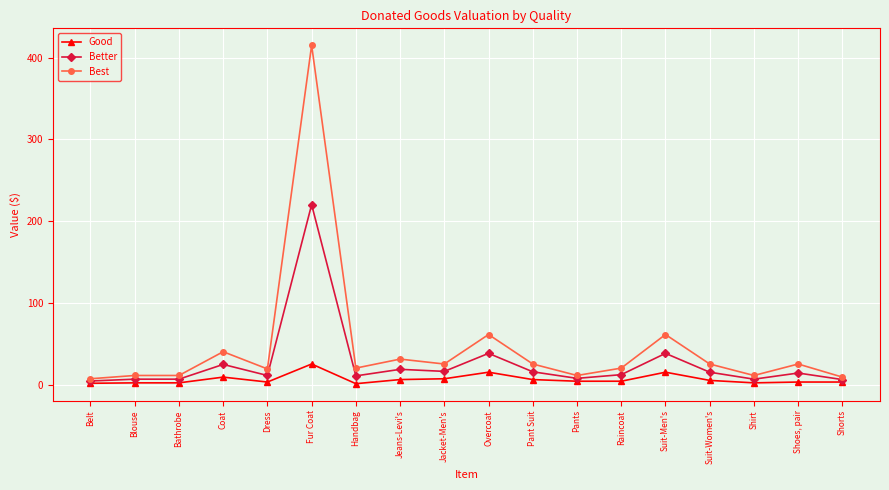

Which series has the largest total across all categories?

Best